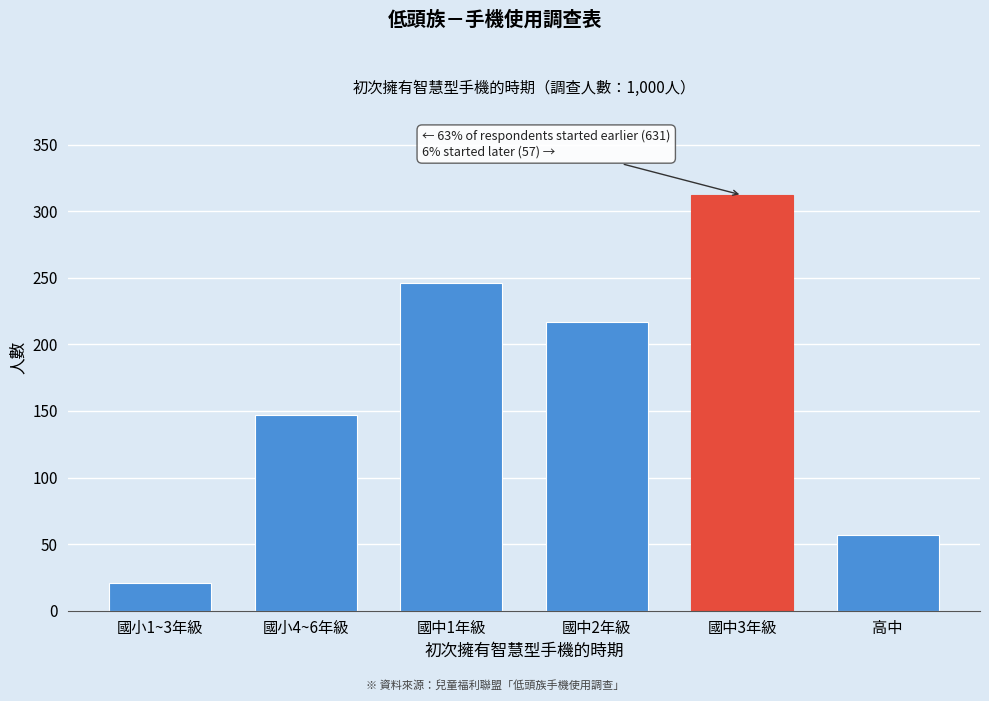

Reading left to right, transcribe all the data shown in this chart.

國小1~3年級=21	國小4~6年級=147	國中1年級=246	國中2年級=217	國中3年級=312	高中=57